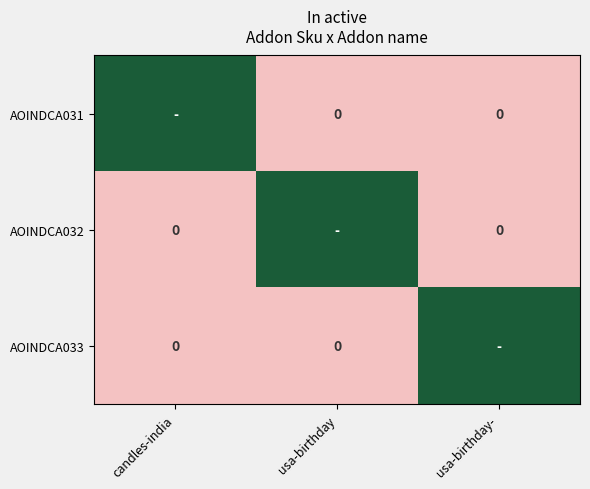

Which category has the lowest value across all series?

usa-birthday